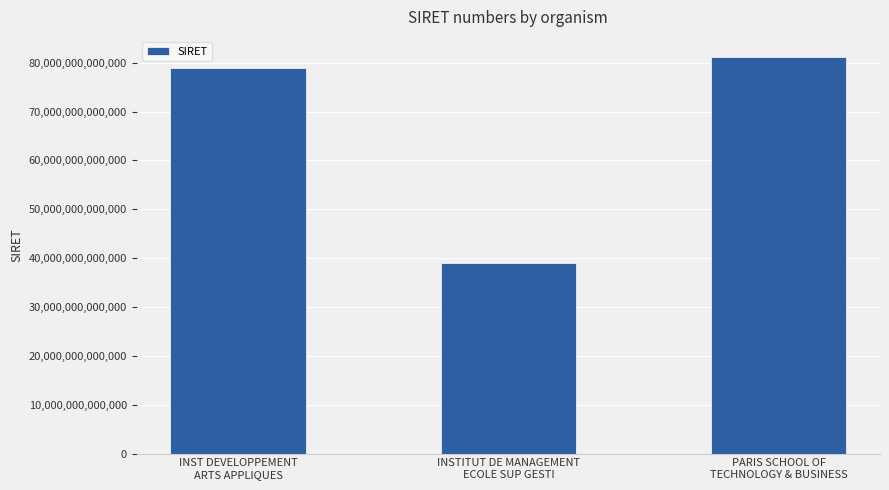

At which category does the chart reach its peak across all series?

PARIS SCHOOL OF
TECHNOLOGY & BUSINESS